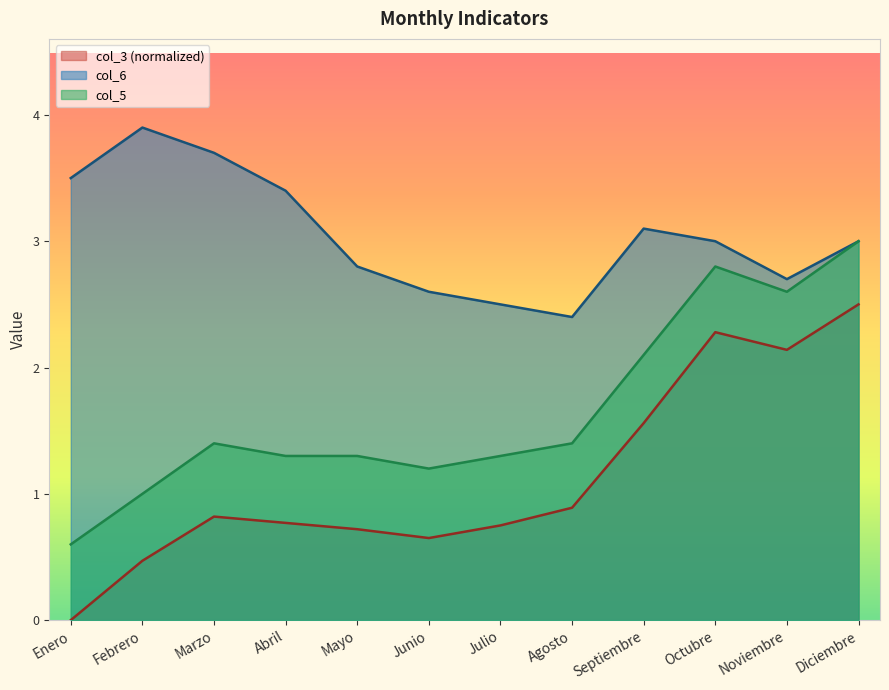

What is the value of the col_6 point at the 5th from the left?

2.8